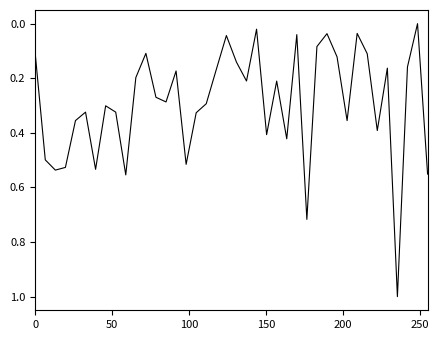

What is the difference between the maximum and minimum values?

1.0